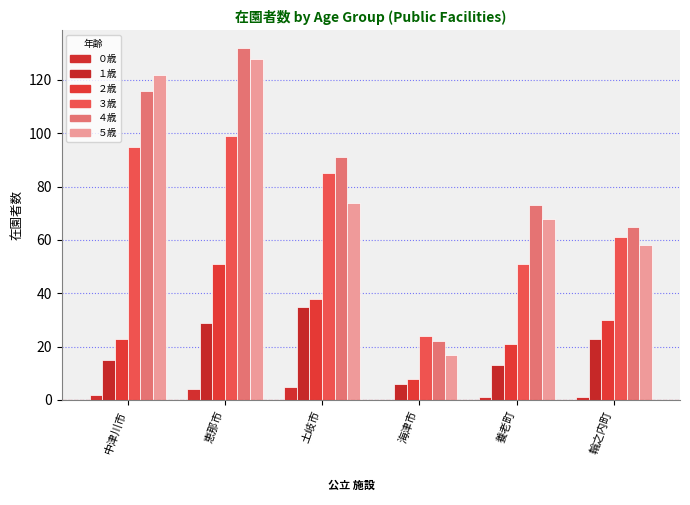

Where does the ５歳 series first go above 74?

中津川市